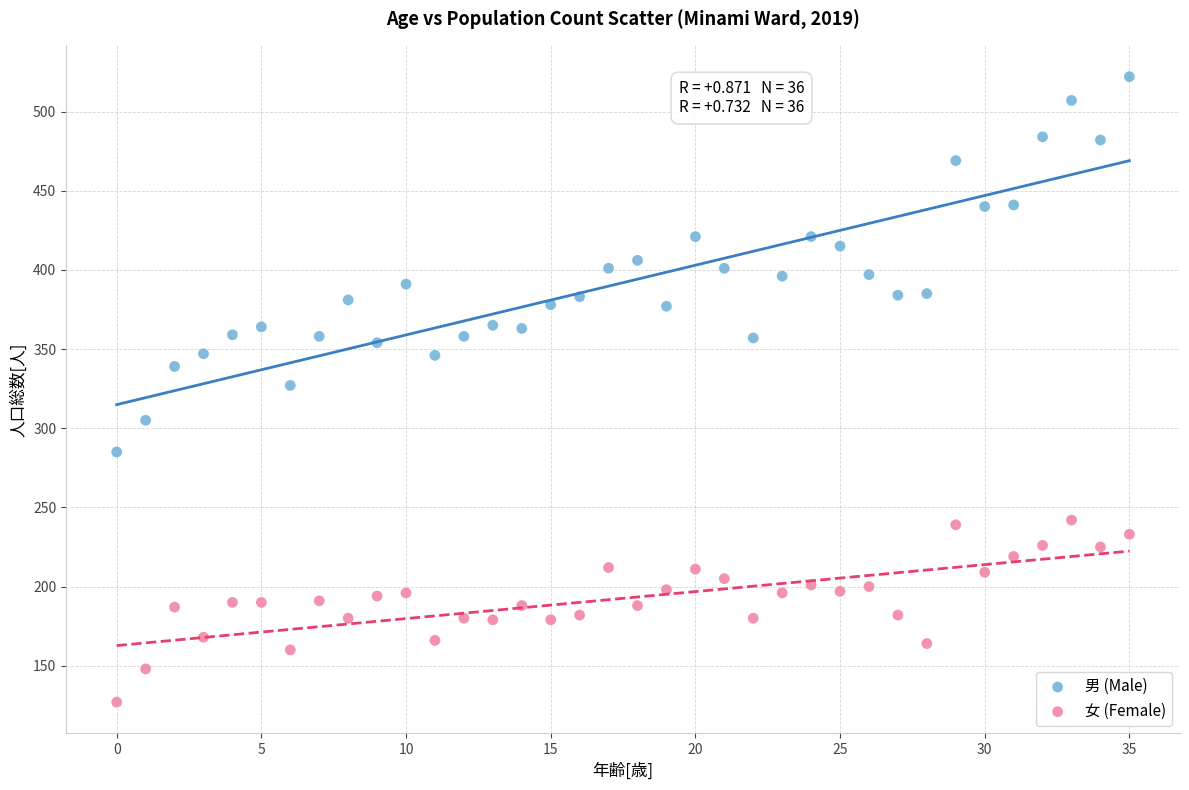

Across all data points, what is the range of Y values (max minus min)?

395